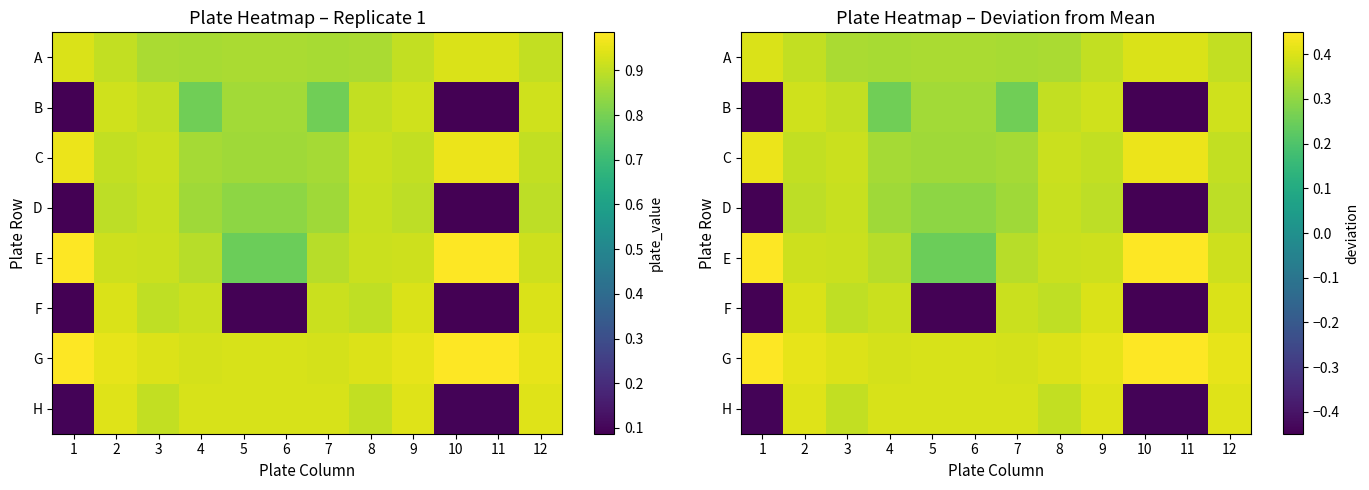

Which series changed the most between 3 and 6?

F